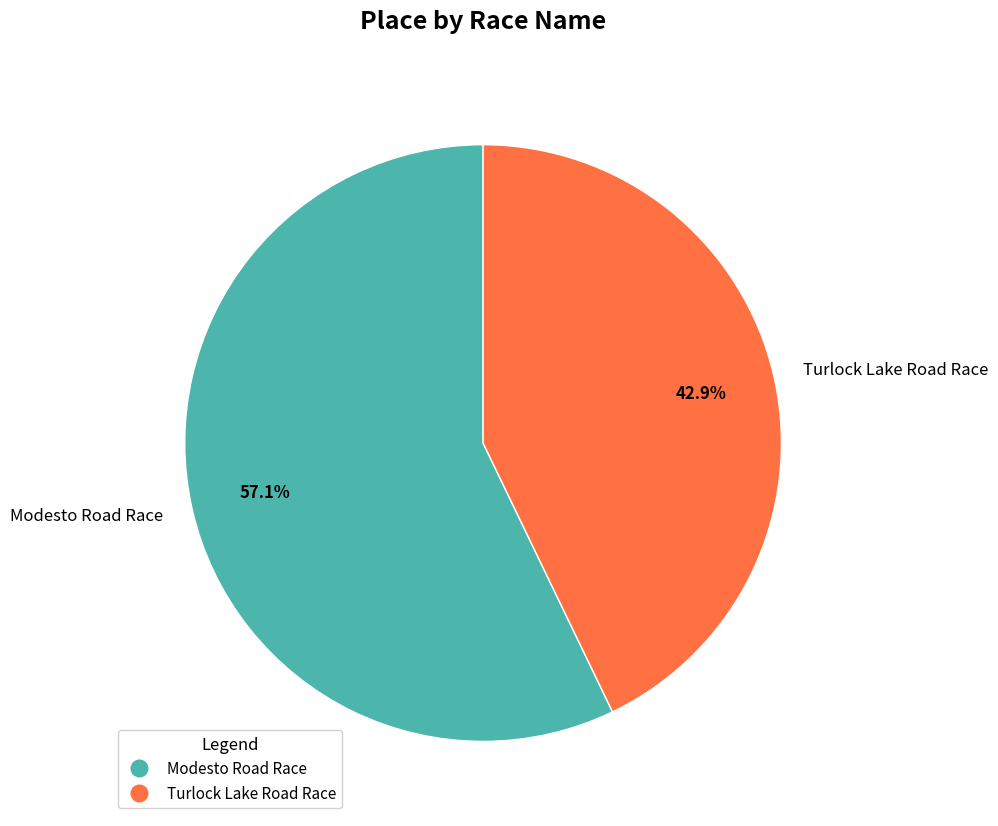

How many slices are in this pie chart?

2